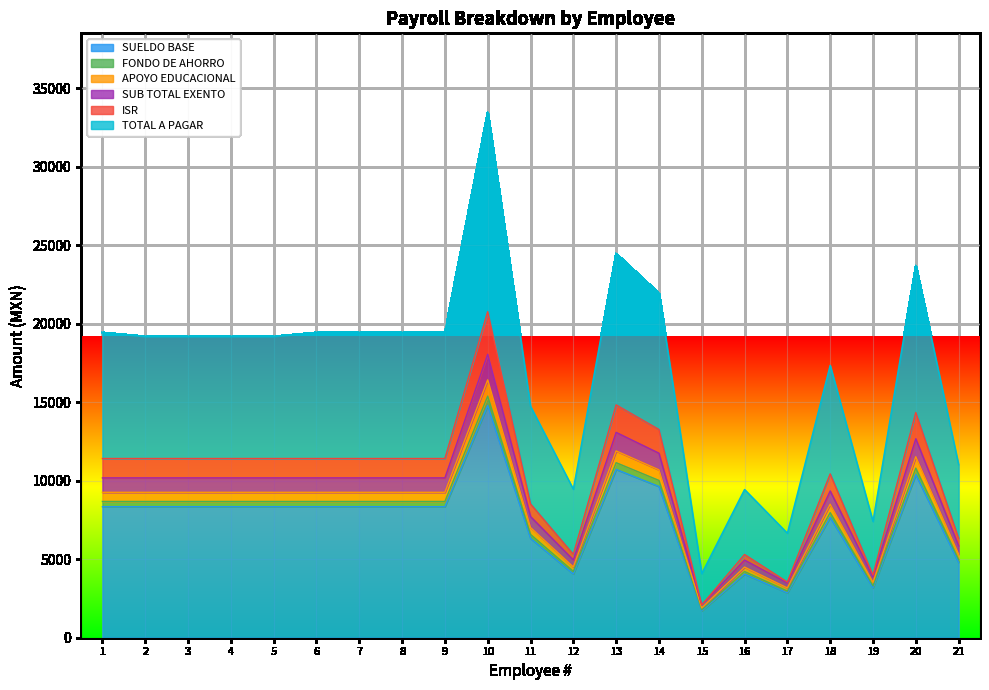

The ISR series shows 11414.8 at 3. True or false?

True